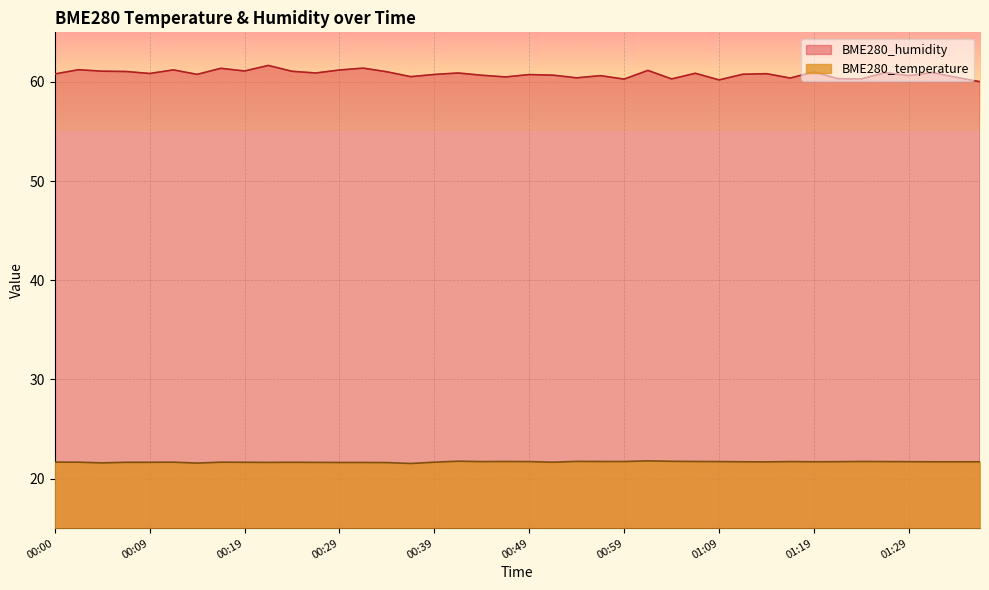

What is the value of the BME280_temperature point at the 10th from the left?

21.6